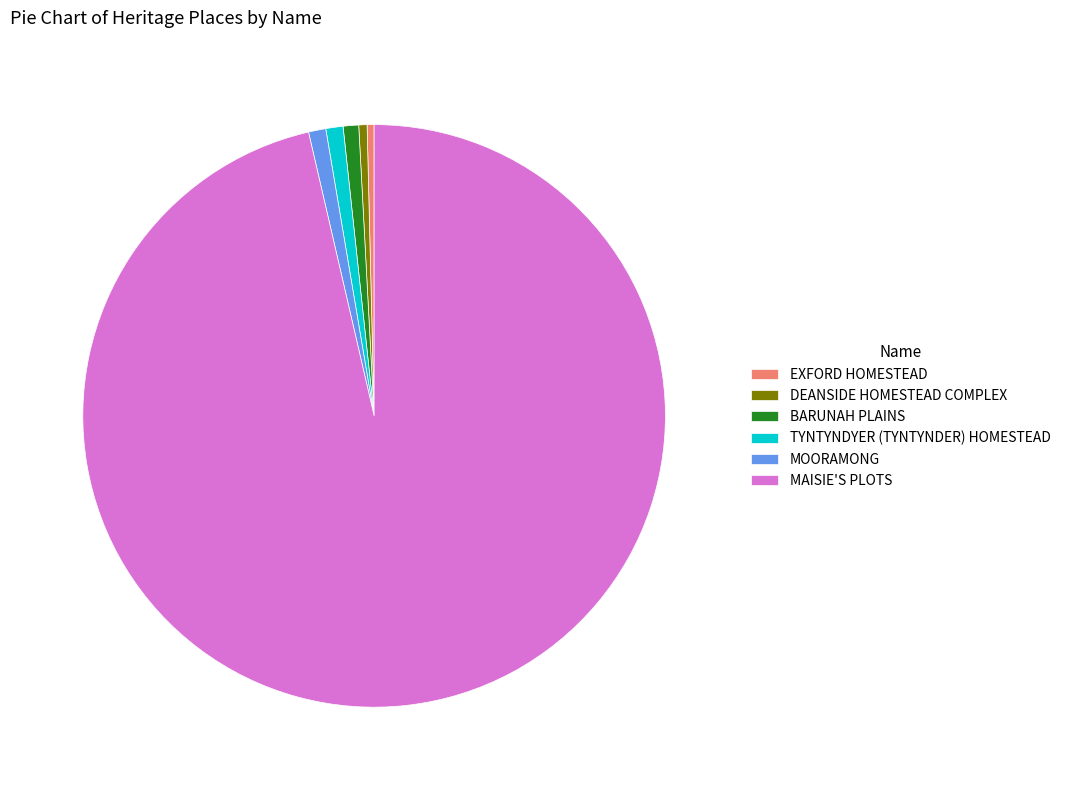

Which category has the biggest portion of the pie?

MAISIE'S PLOTS